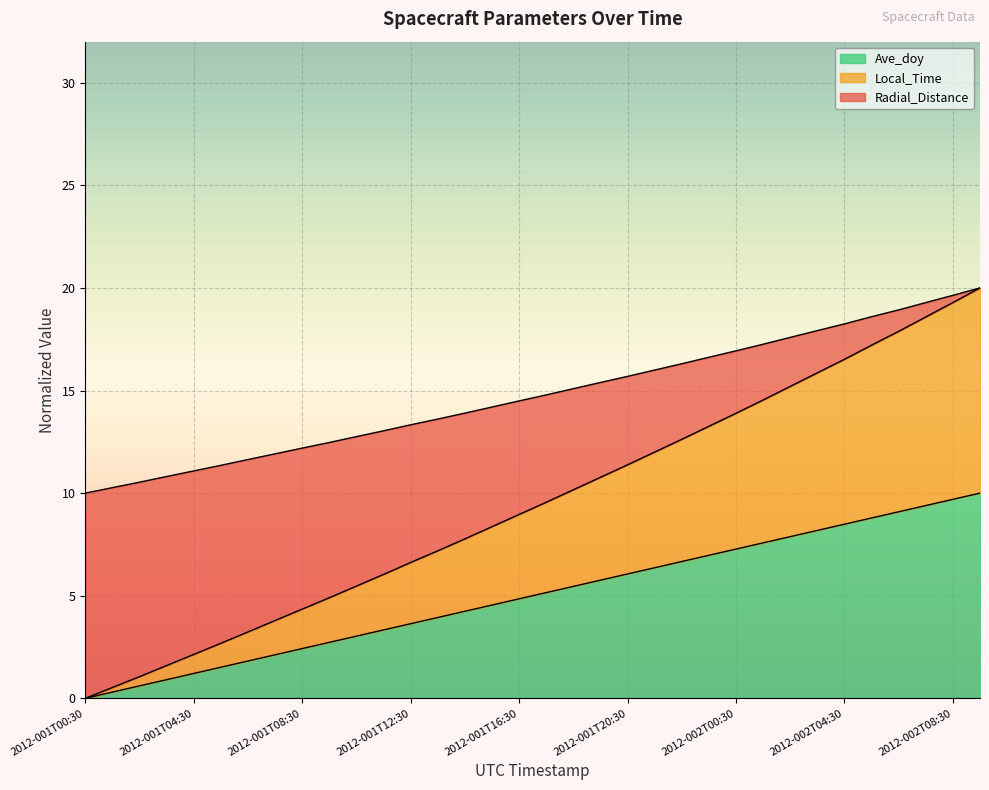

What is the highest value of the Ave_doy series?

10.0